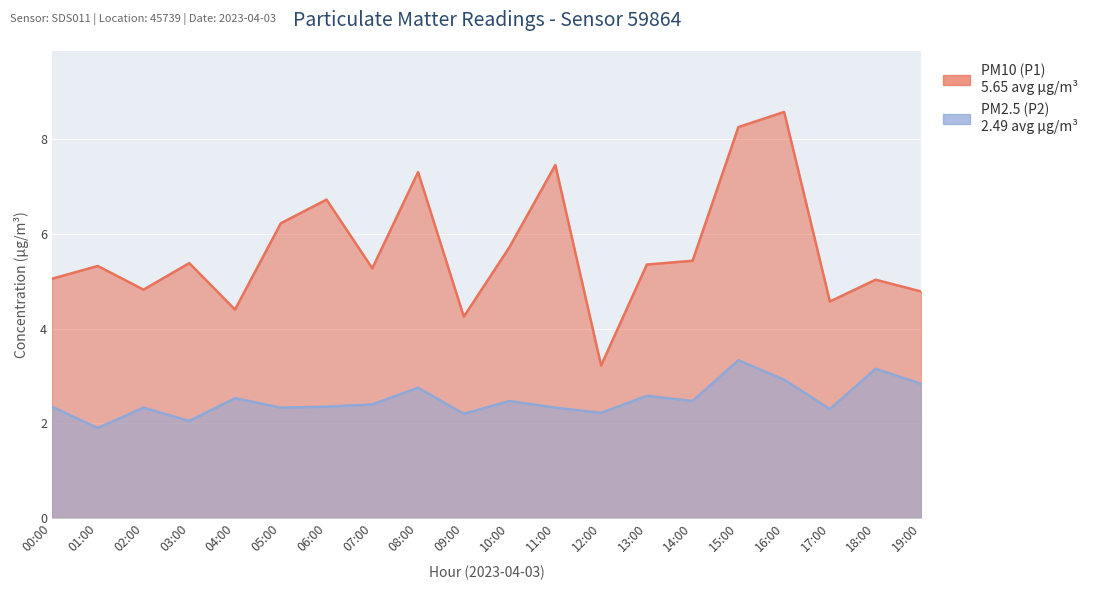

What is the maximum value shown in the chart?

8.6